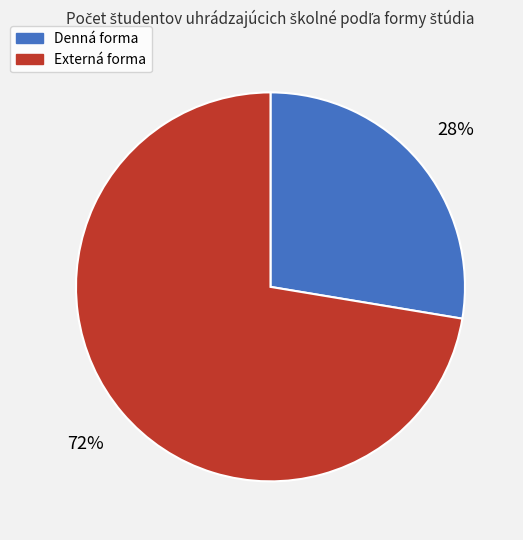

Which has a higher value, Externá forma or Denná forma?

Externá forma